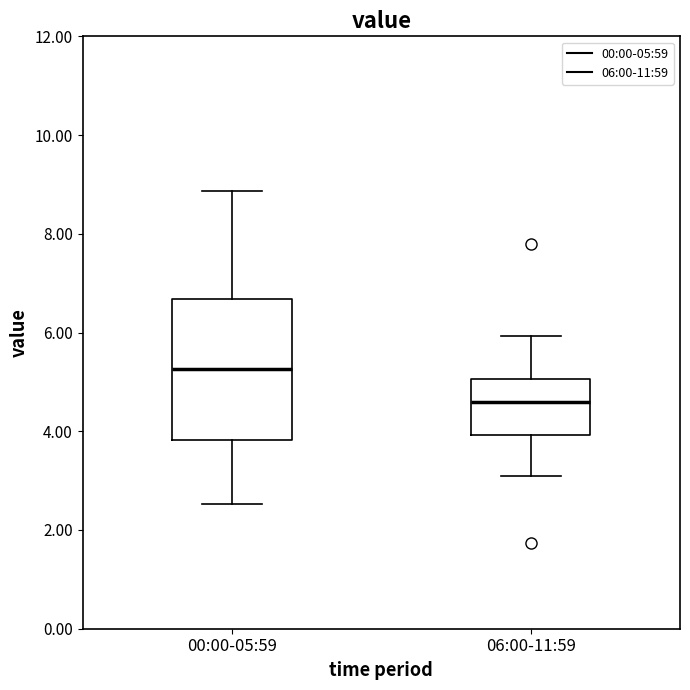

Reading left to right, transcribe this box plot: for each box, give where its median line is, the range the box spans, and where its two whiskers end, as read against the y-axis. The values are not printed on the chart, so give them approximately, as read against the axis.

00:00-05:59: median 5.2, box 3.8 to 6.6, whiskers 2.6 to 8.8
06:00-11:59: median 4.6, box 4.0 to 5.0, whiskers 3.2 to 6.0